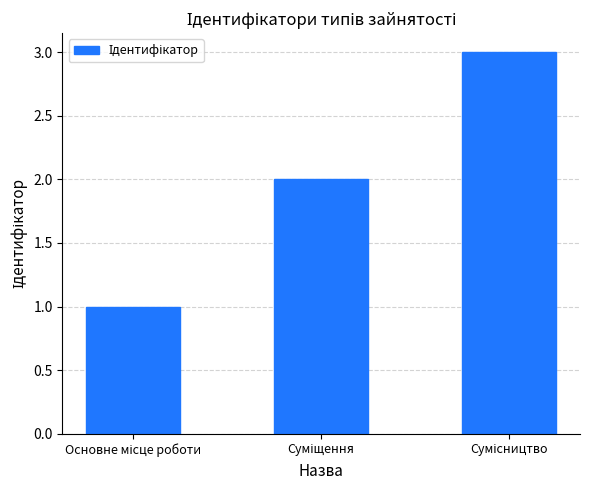

How many bars are there in total?

3